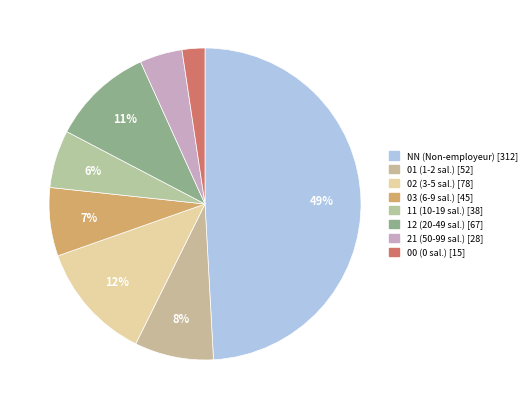

The NN slice represents 49% of the pie. True or false?

True